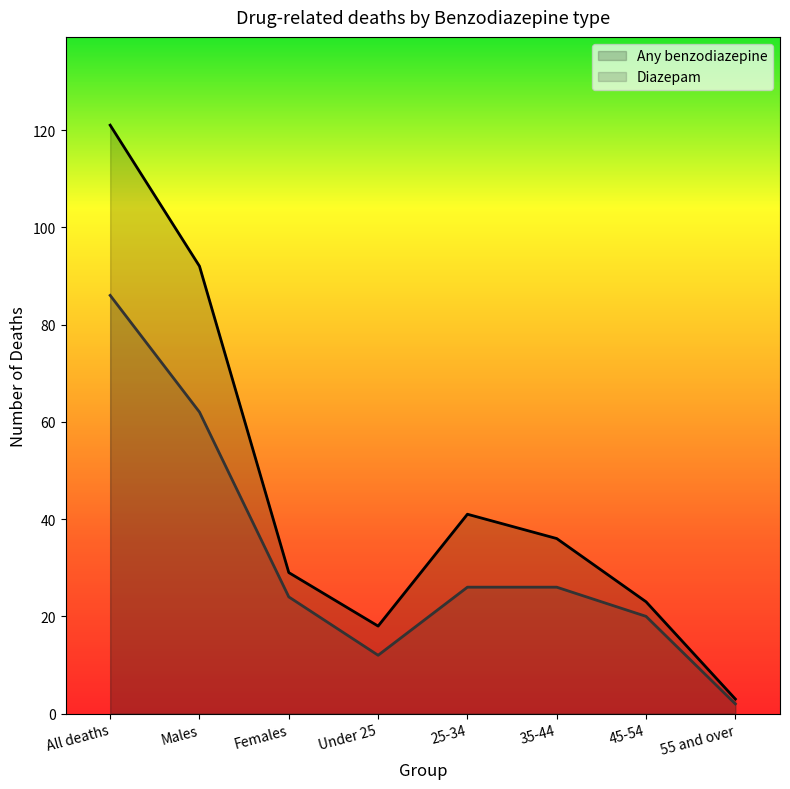

In Diazepam, how many points are lower than both neighbors (excluding endpoints)?

1